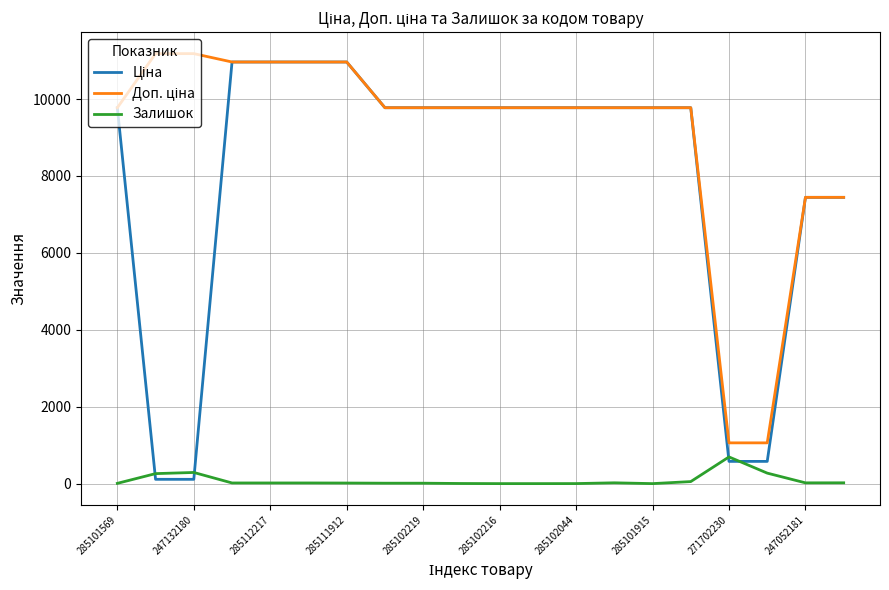

What is the greatest value displayed?

11182.0